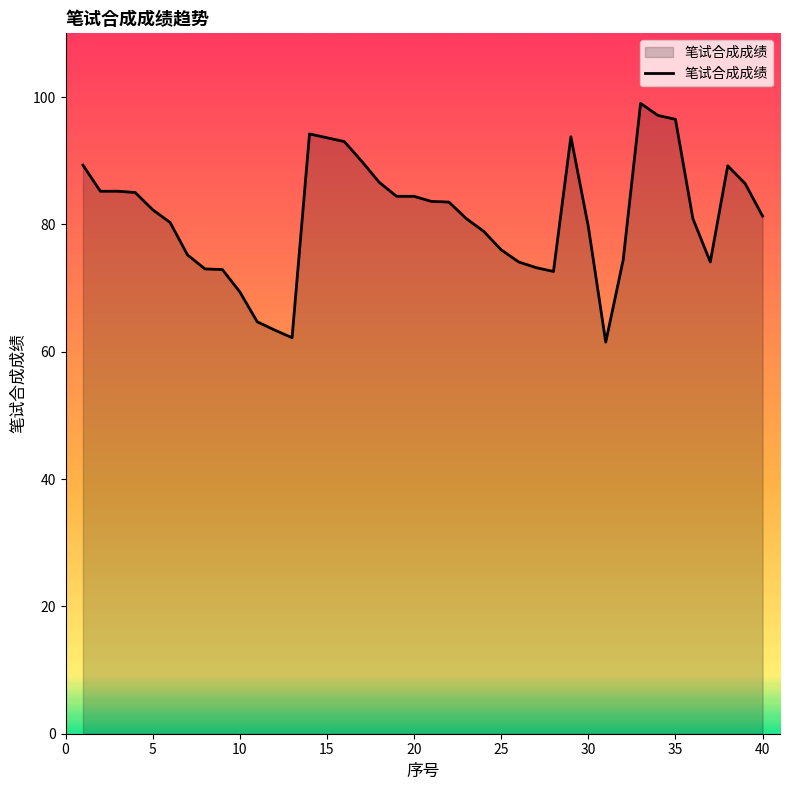

What is the smallest value displayed?

61.5